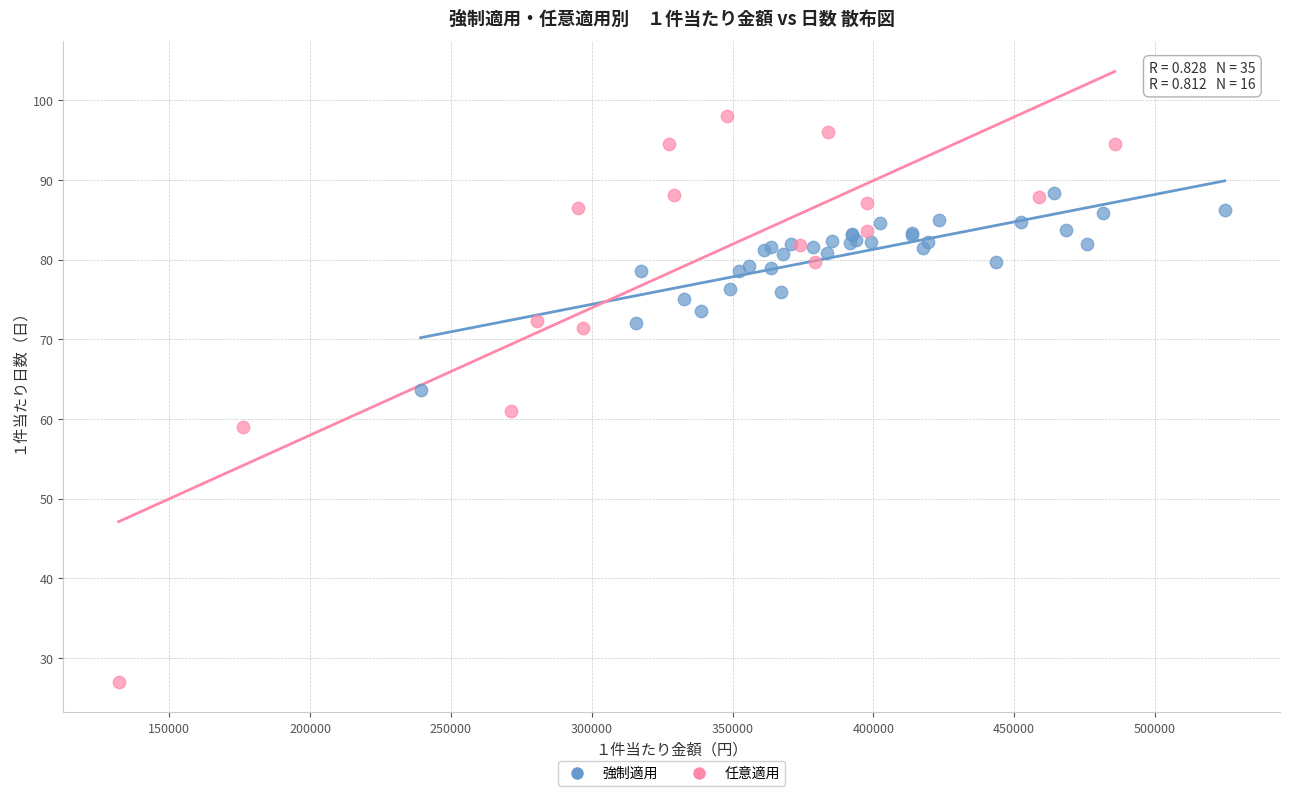

Which series contains the lowest Y value?

任意適用